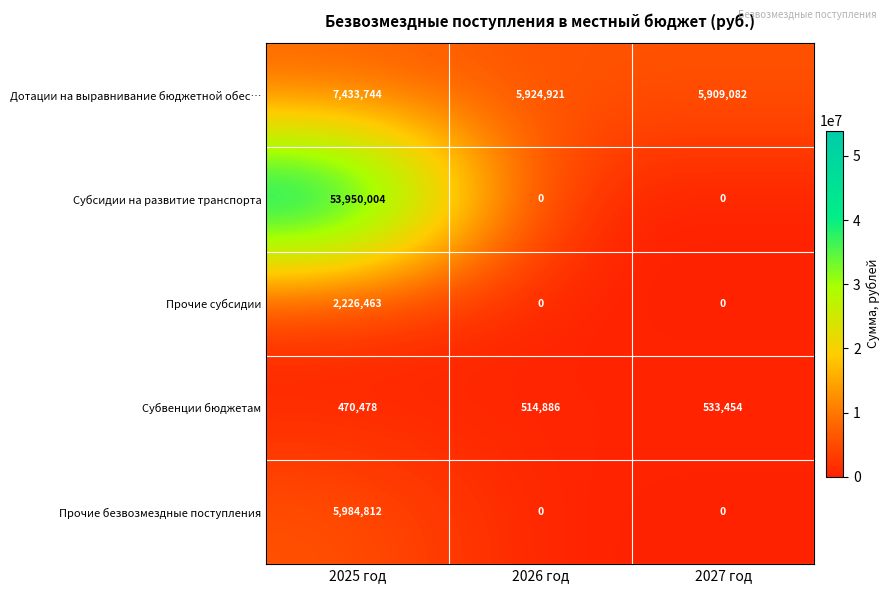

List the series in order of their peak value, highest first.

Субсидии на развитие транспорта, Дотации на выравнивание бюджетной обес…, Прочие безвозмездные поступления, Прочие субсидии, Субвенции бюджетам